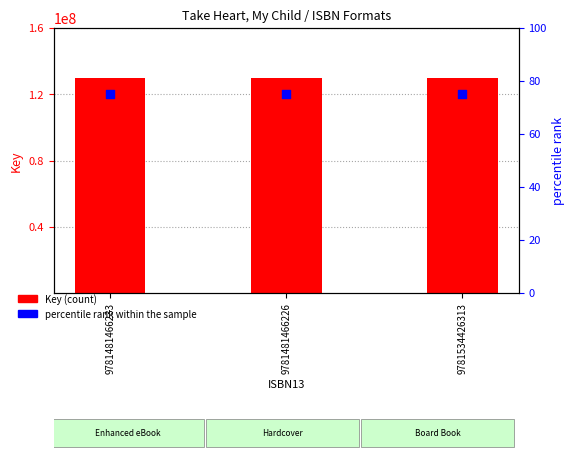

Which series has the largest total across all categories?

Key (count)